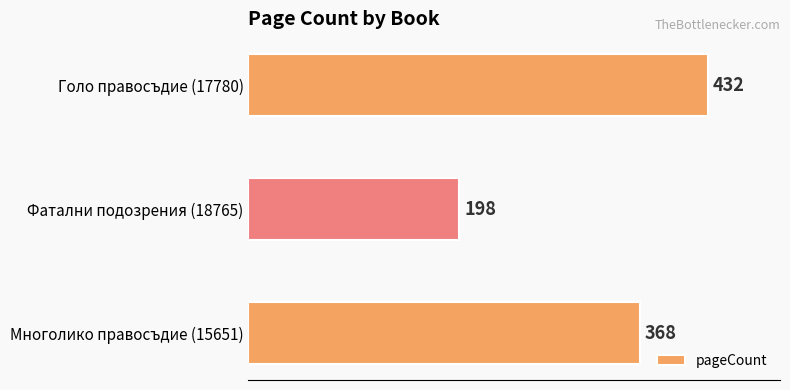

Between Голо правосъдие (17780) and Фатални подозрения (18765), which is larger?

Голо правосъдие (17780)